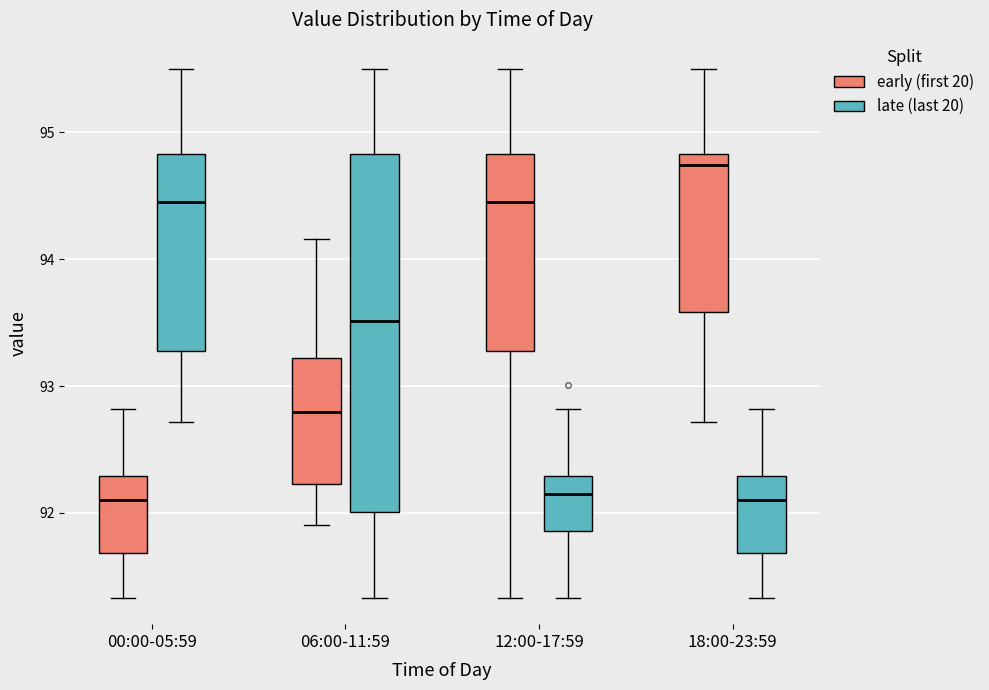

Reading left to right, read every box against the y-axis: the position of its median line, the range the box covers, and the ends of its whiskers. The values are not printed on the chart, so give them approximately, as read against the axis.

00:00-05:59 (early (first 20)): median 92.1, box 91.7 to 92.3, whiskers 91.3 to 92.8
00:00-05:59 (late (last 20)): median 94.5, box 93.3 to 94.8, whiskers 92.7 to 95.5
06:00-11:59 (early (first 20)): median 92.8, box 92.2 to 93.2, whiskers 91.9 to 94.2
06:00-11:59 (late (last 20)): median 93.5, box 92.0 to 94.8, whiskers 91.3 to 95.5
12:00-17:59 (early (first 20)): median 94.5, box 93.3 to 94.8, whiskers 91.3 to 95.5
12:00-17:59 (late (last 20)): median 92.1, box 91.9 to 92.3, whiskers 91.3 to 92.8
18:00-23:59 (early (first 20)): median 94.7, box 93.6 to 94.8, whiskers 92.7 to 95.5
18:00-23:59 (late (last 20)): median 92.1, box 91.7 to 92.3, whiskers 91.3 to 92.8